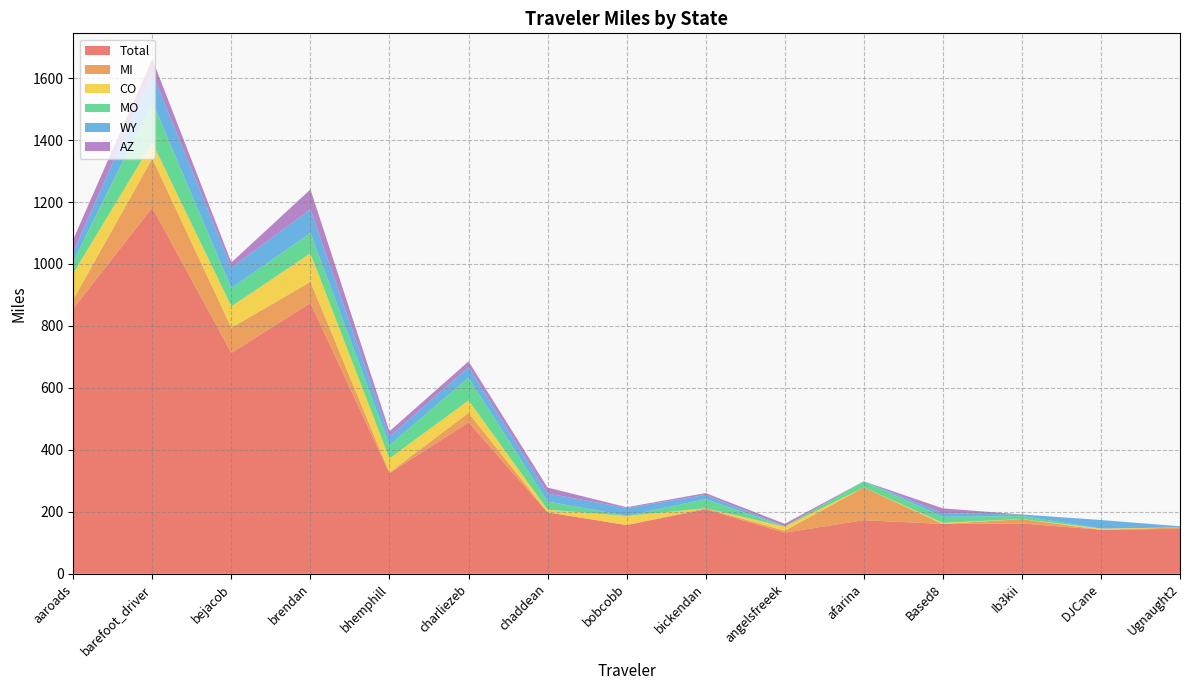

What is the lowest value of the Total series?

132.7